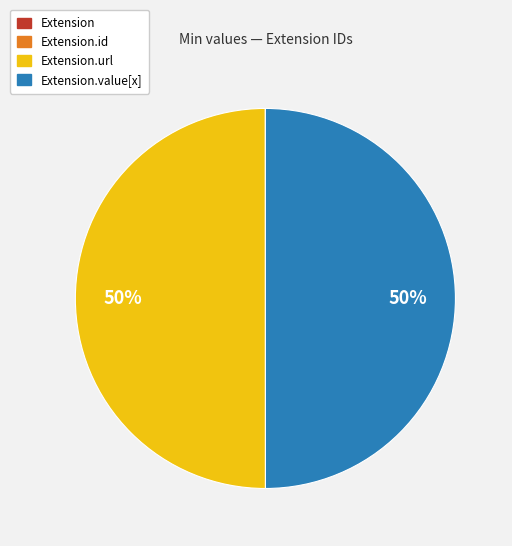

How many slices are in this pie chart?

4